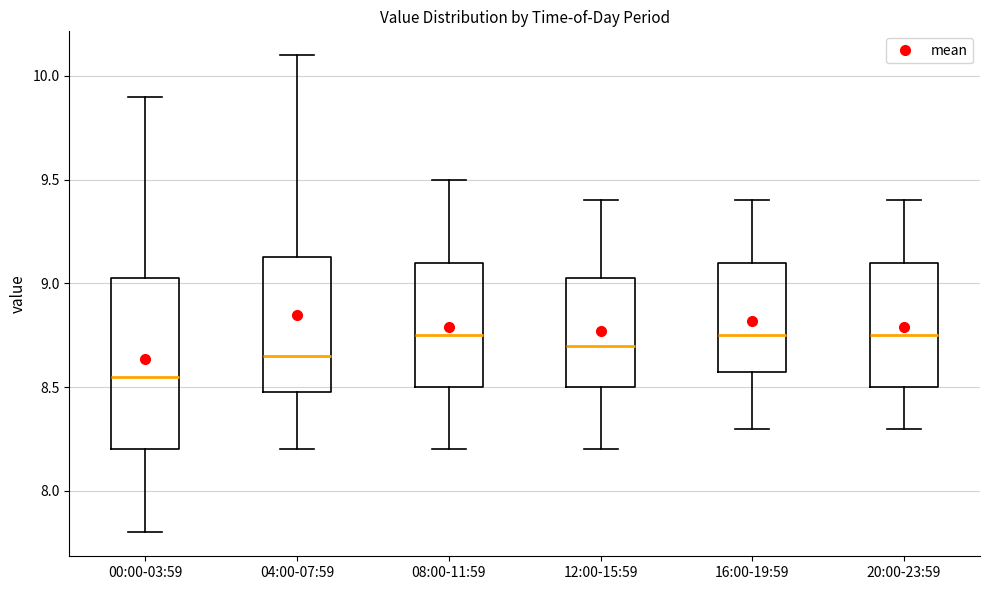

Reading left to right, transcribe this box plot: for each box, give where its median line is, the range the box spans, and where its two whiskers end, as read against the y-axis. The values are not printed on the chart, so give them approximately, as read against the axis.

00:00-03:59: median 8.55, box 8.20 to 9.05, whiskers 7.80 to 9.90
04:00-07:59: median 8.65, box 8.50 to 9.15, whiskers 8.20 to 10.10
08:00-11:59: median 8.75, box 8.50 to 9.10, whiskers 8.20 to 9.50
12:00-15:59: median 8.70, box 8.50 to 9.05, whiskers 8.20 to 9.40
16:00-19:59: median 8.75, box 8.60 to 9.10, whiskers 8.30 to 9.40
20:00-23:59: median 8.75, box 8.50 to 9.10, whiskers 8.30 to 9.40